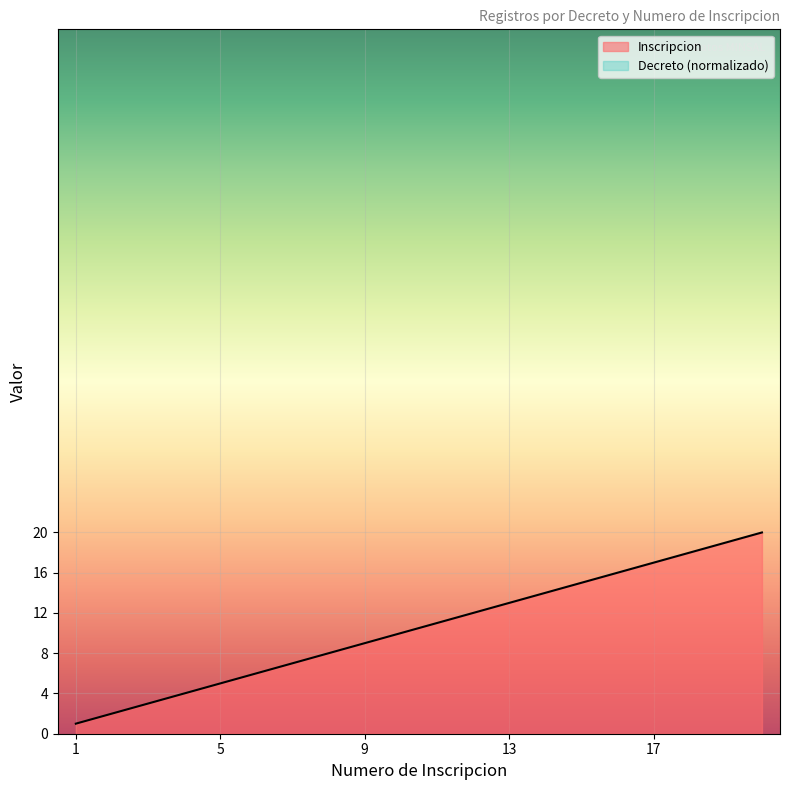

Reading left to right, extract all data points from this chart.

2004-06-01=1	2004-06-01=2	2004-06-01=3	2004-06-01=4	2004-06-01=5	2004-06-01=6	2004-06-01=7	2004-06-01=8	2004-06-01=9	2004-06-01=10	2004-06-01=11	2004-06-01=12	2004-06-01=13	2004-06-01=14	2004-06-01=15	2004-06-01=16	2004-06-01=17	2004-06-01=18	2004-06-01=19	2004-06-01=20